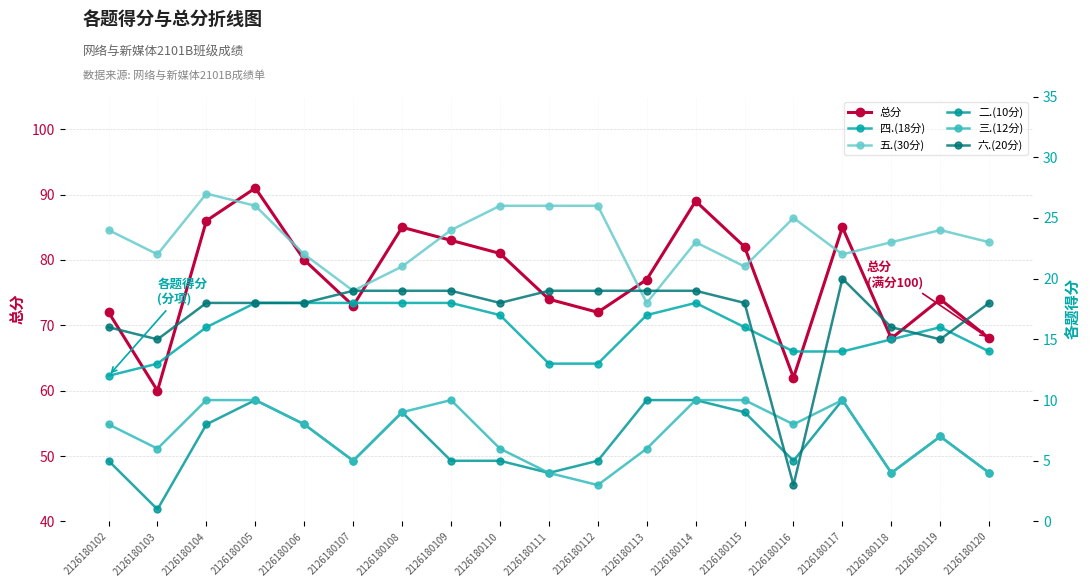

How many times do 三.(12分) and 六.(20分) cross each other?

2